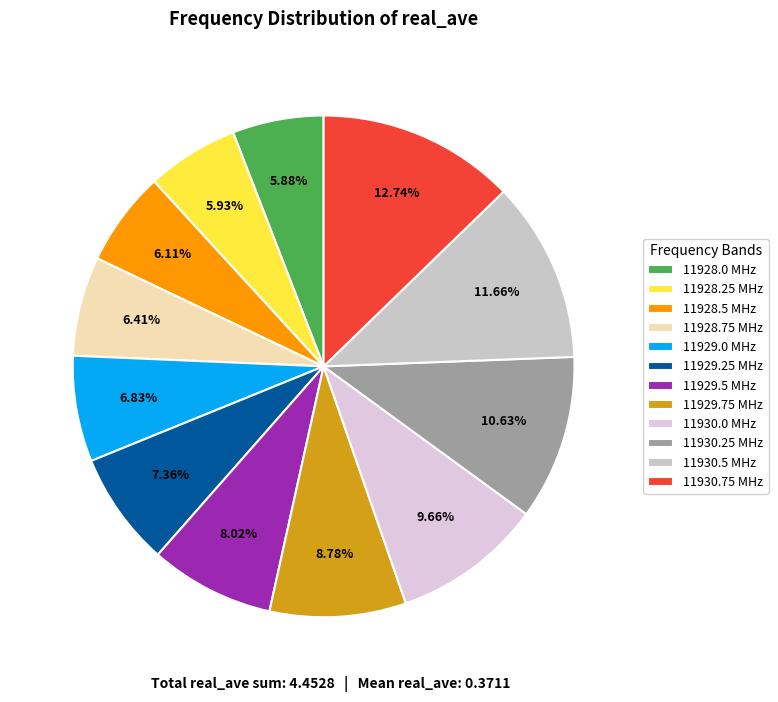

Combined, what portion of the pie is 11930.25 and 11928.5?

16.7%